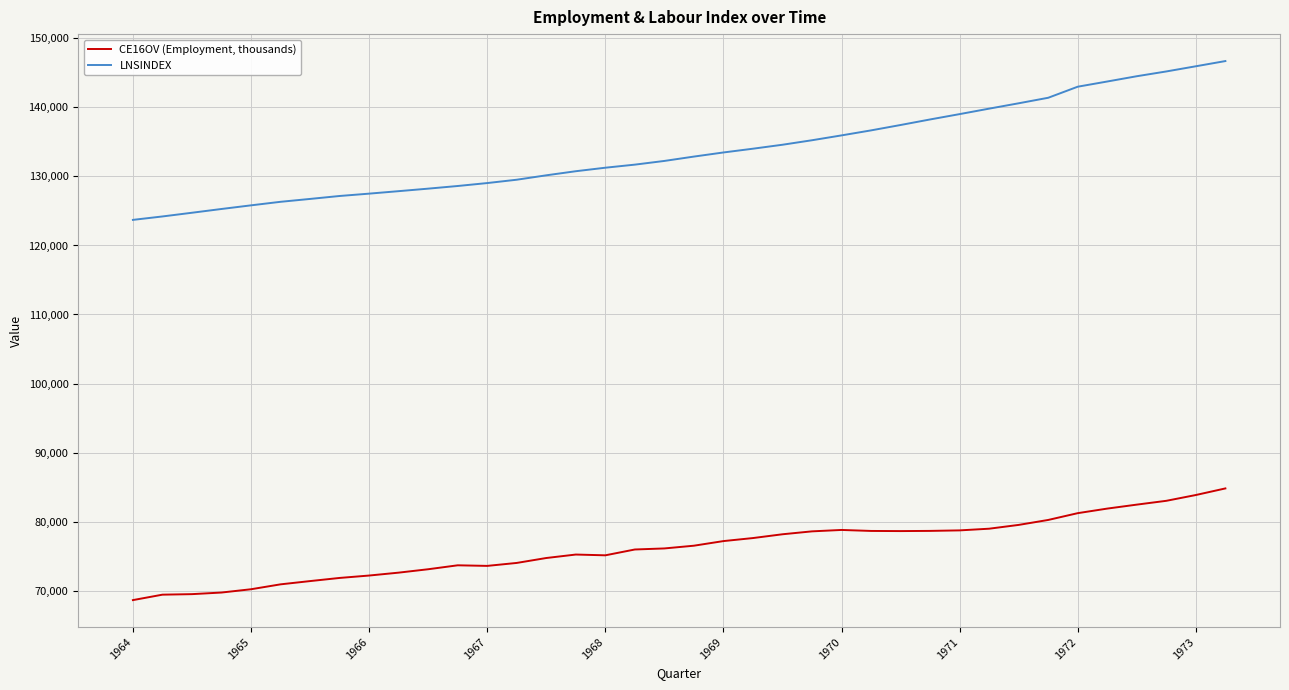

True or false: LNSINDEX and CE16OV (Employment, thousands) intersect in this chart.

False